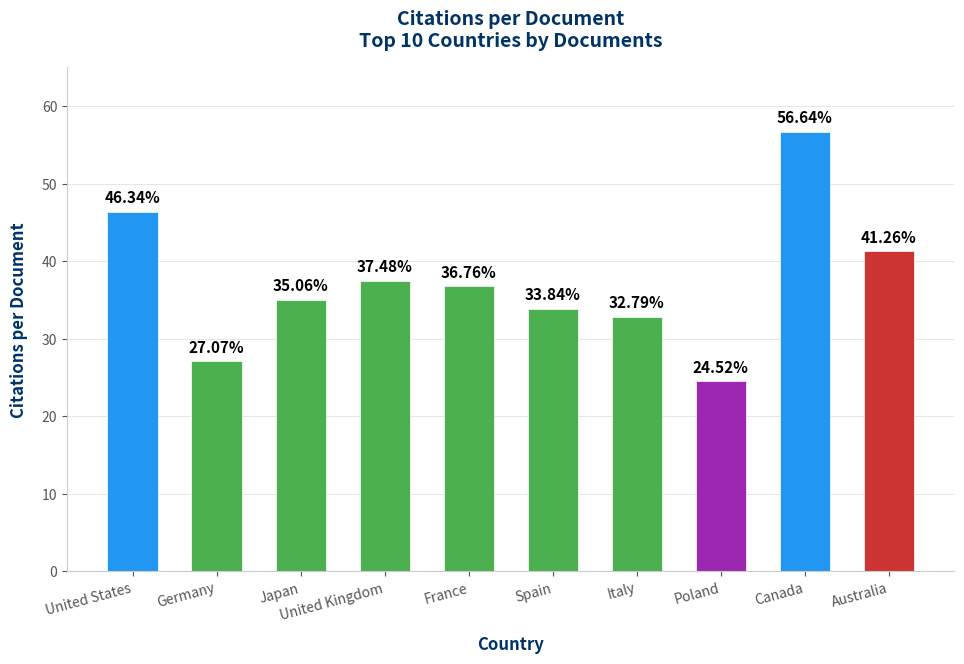

What is the label of the 1st bar from the right?

Australia